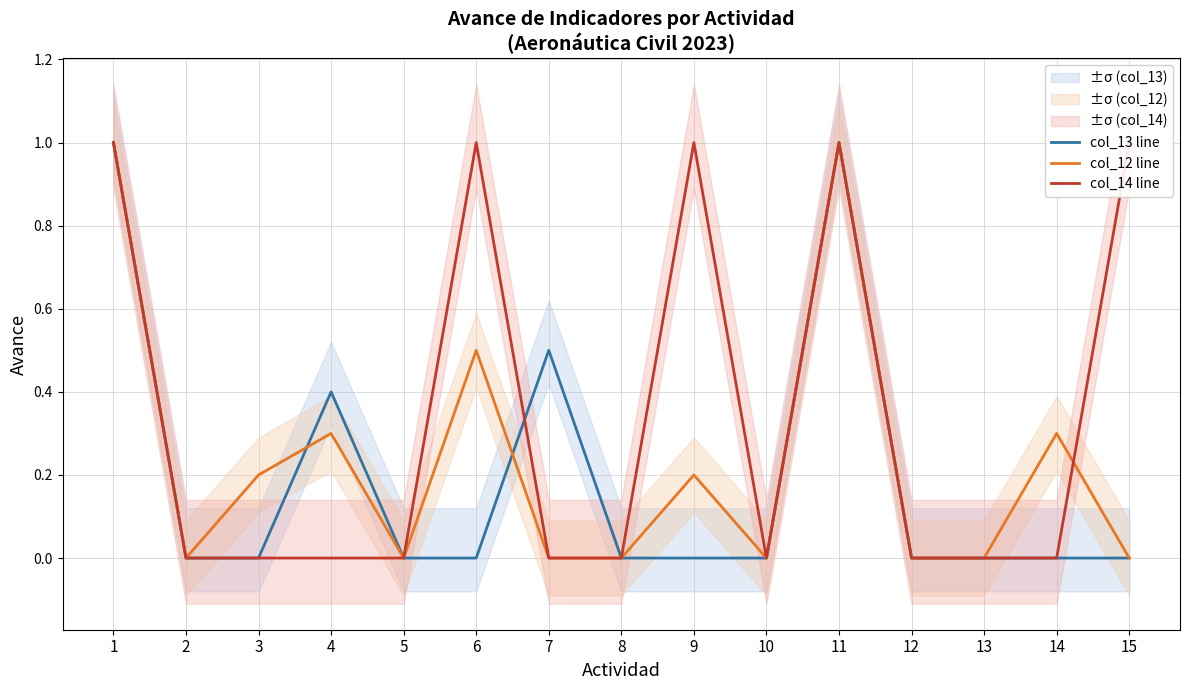

How many interior local valleys does the col_14 line series have?

1